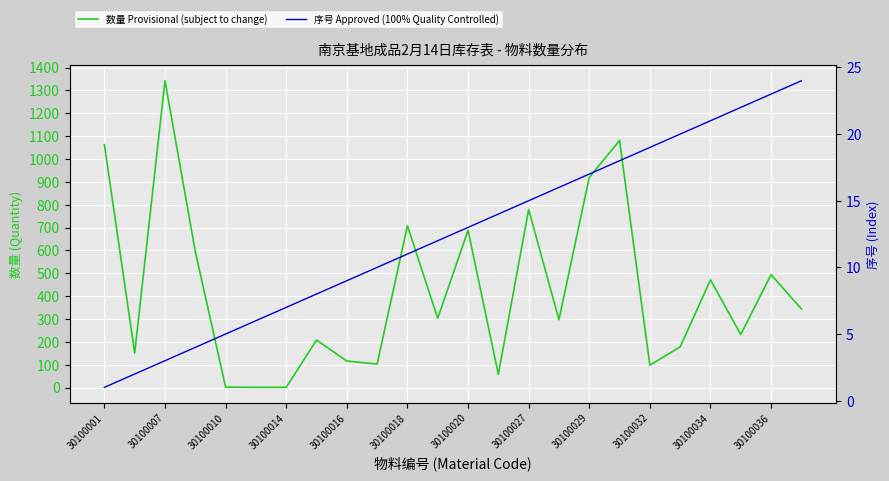

Rank the series by their average value, from highest to lowest.

数量 Provisional (subject to change), 序号 Approved (100% Quality Controlled)